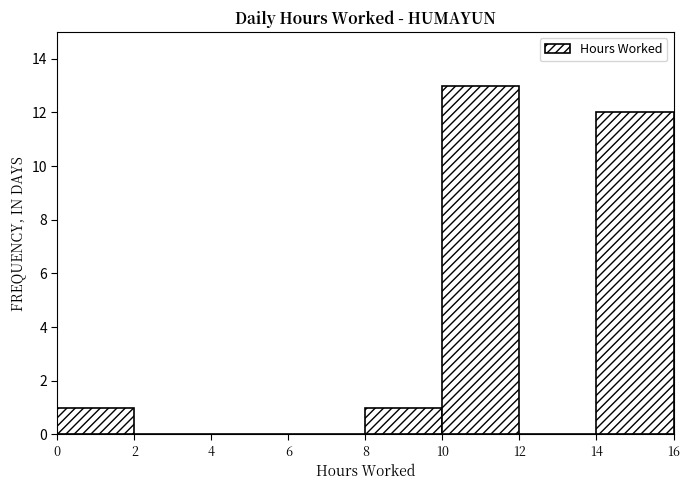

Reading left to right, transcribe this chart: for each bar, give the range it covers on the x-axis and its height. The values are not printed on the chart, so give them approximately, as read against the axis.

0 to 2: 1
2 to 4: 0
4 to 6: 0
6 to 8: 0
8 to 10: 1
10 to 12: 13
12 to 14: 0
14 to 16: 12